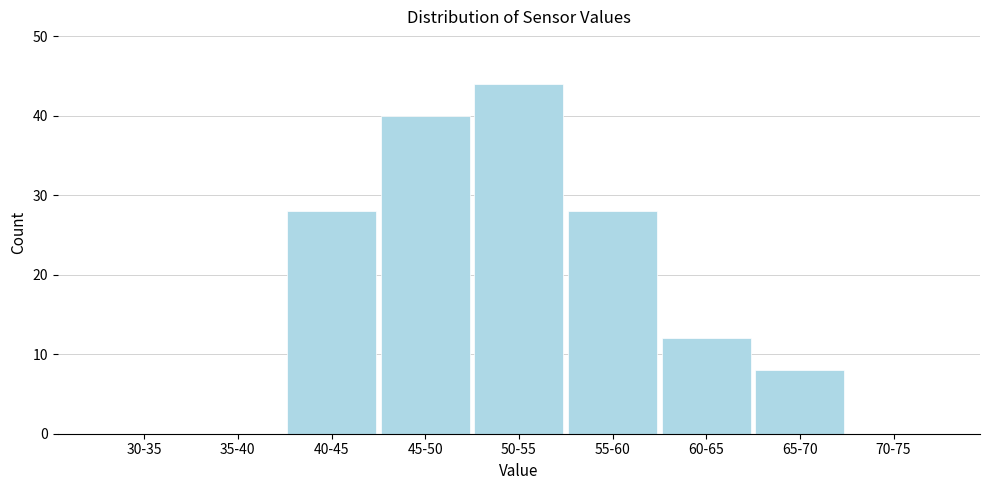

Reading right to left, what are all the values shown in this chart?

70-75=0	65-70=8	60-65=12	55-60=28	50-55=44	45-50=40	40-45=28	35-40=0	30-35=0